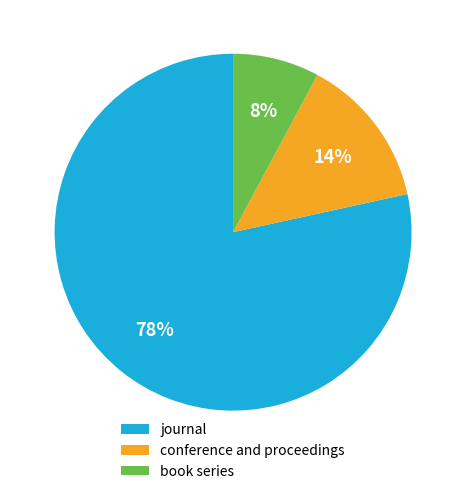

What is the largest slice in the pie chart?

journal